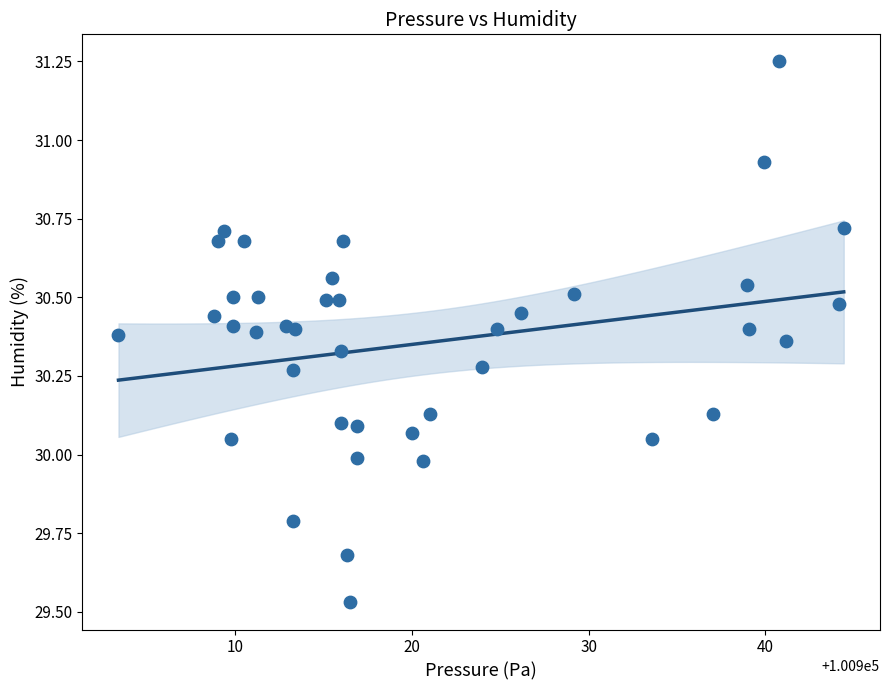

What is the range of X values (max minus min)?

41.0